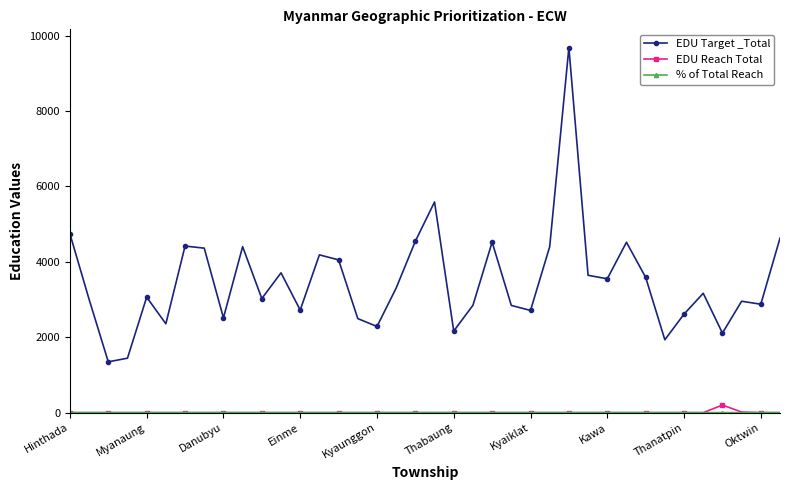

Which series has the largest range (max minus min)?

EDU Target _Total